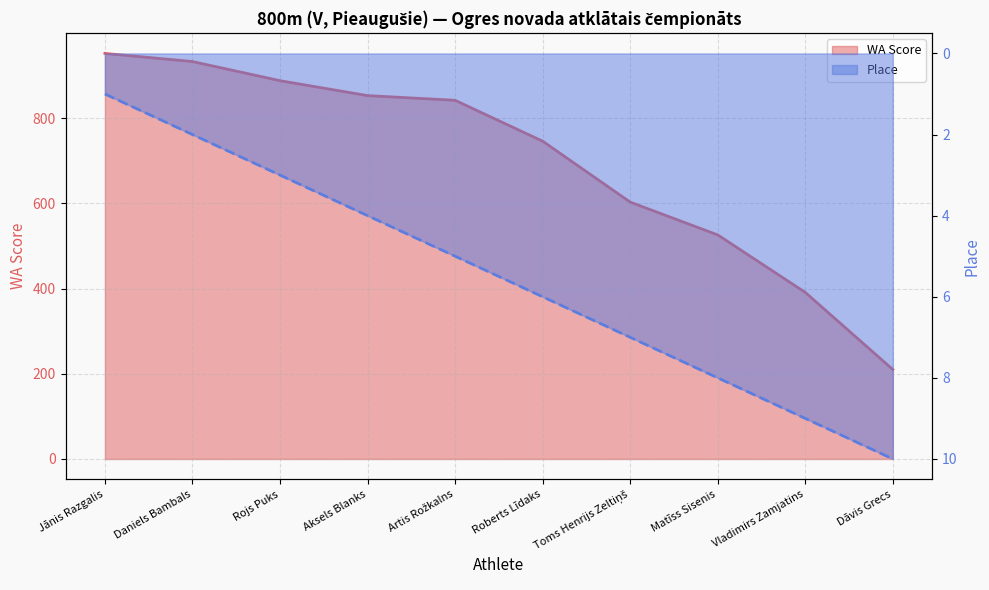

What is the difference between the highest and lowest values at Daniels Bambals?

931